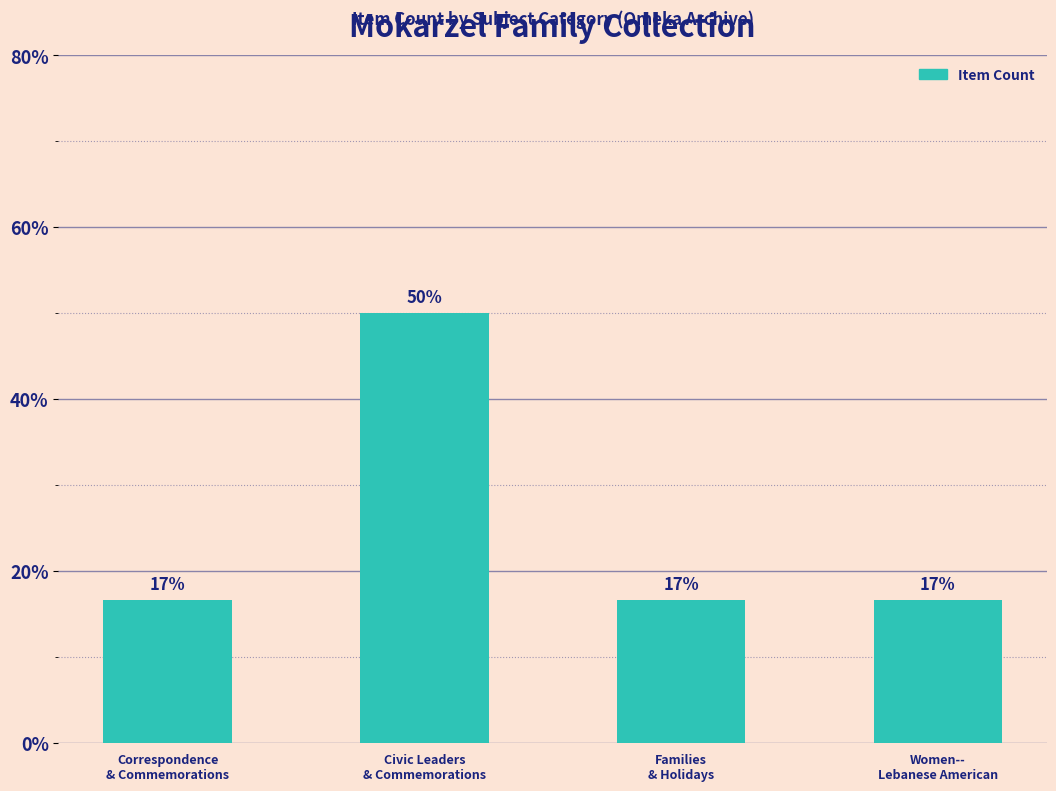

List the labels in order of value, largest first.

Civic Leaders
& Commemorations, Correspondence
& Commemorations, Families
& Holidays, Women--
Lebanese American